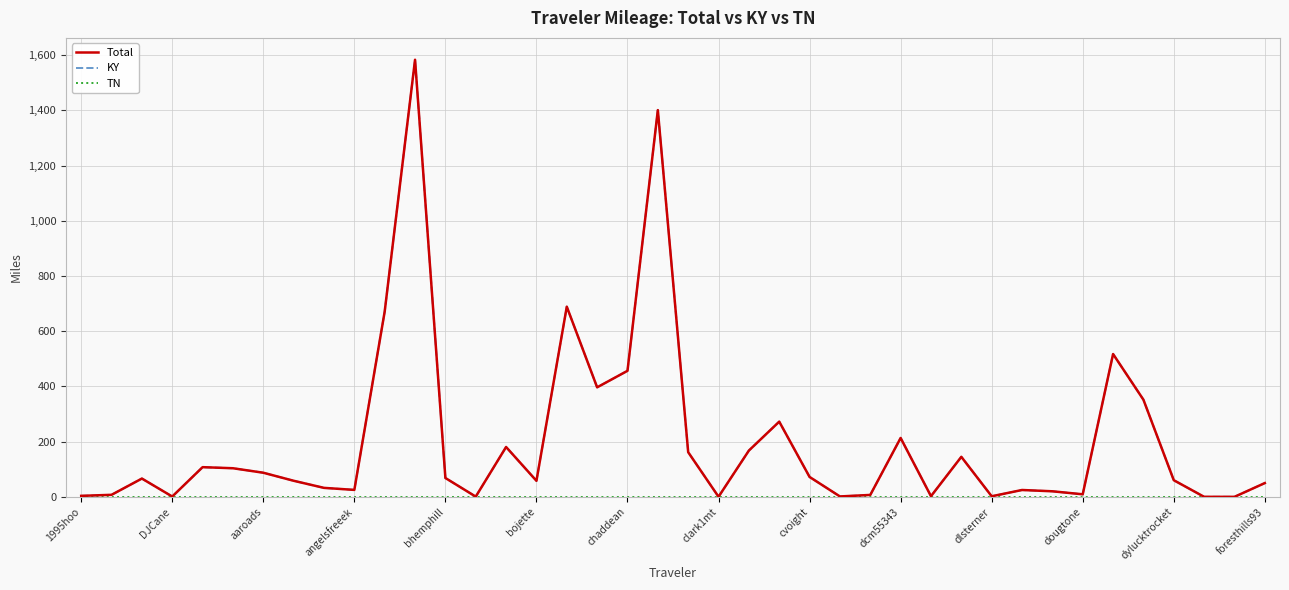

Which category has the lowest value in the TN series?

1995hoo